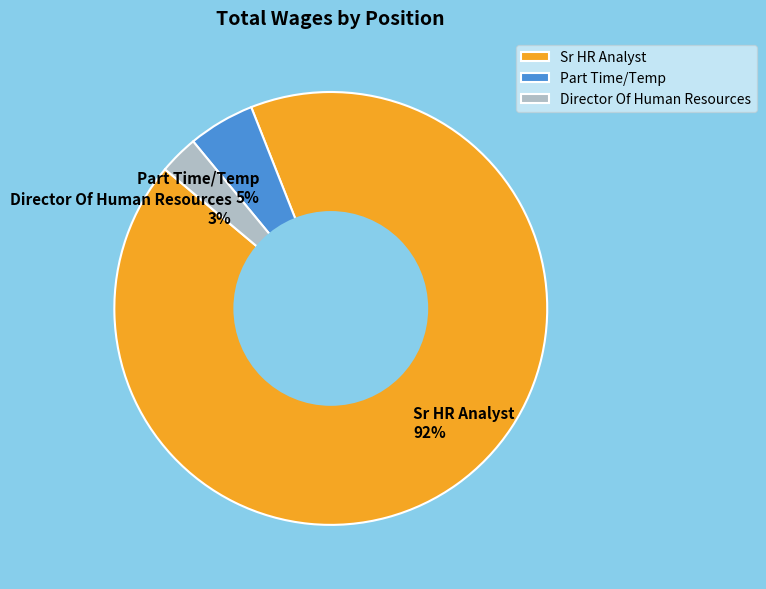

Which slice is the largest?

Sr HR Analyst